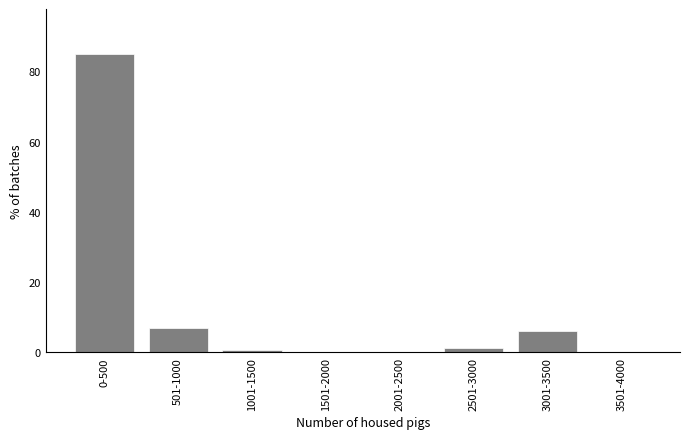

The value at 501-1000 is 7.0. True or false?

True